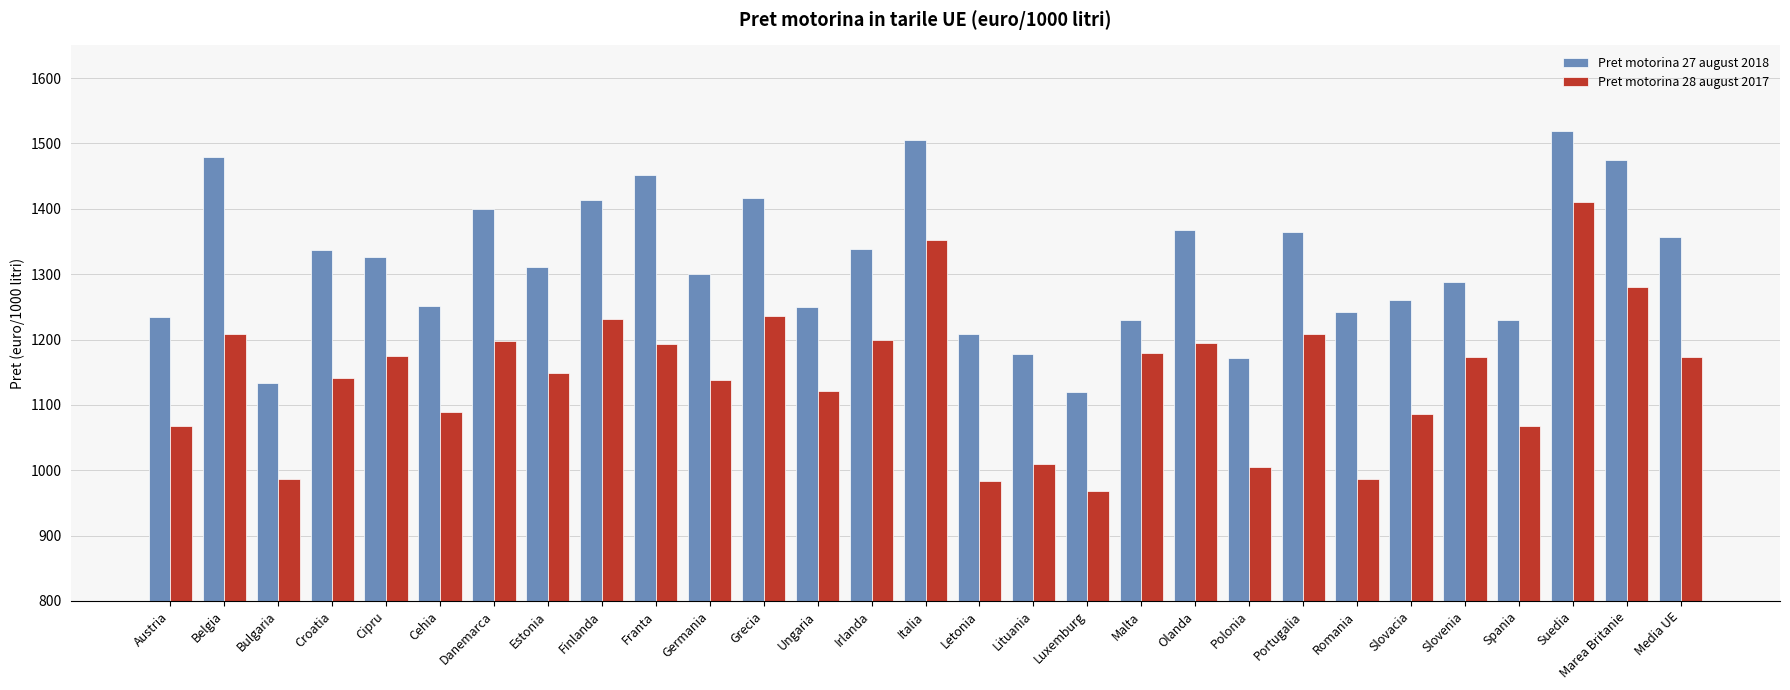

Count the number of data series in this chart.

2